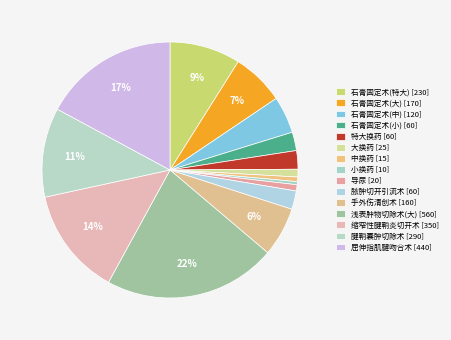

To the nearest percent, what is the difference between the largest and smallest slice percentages?

21%